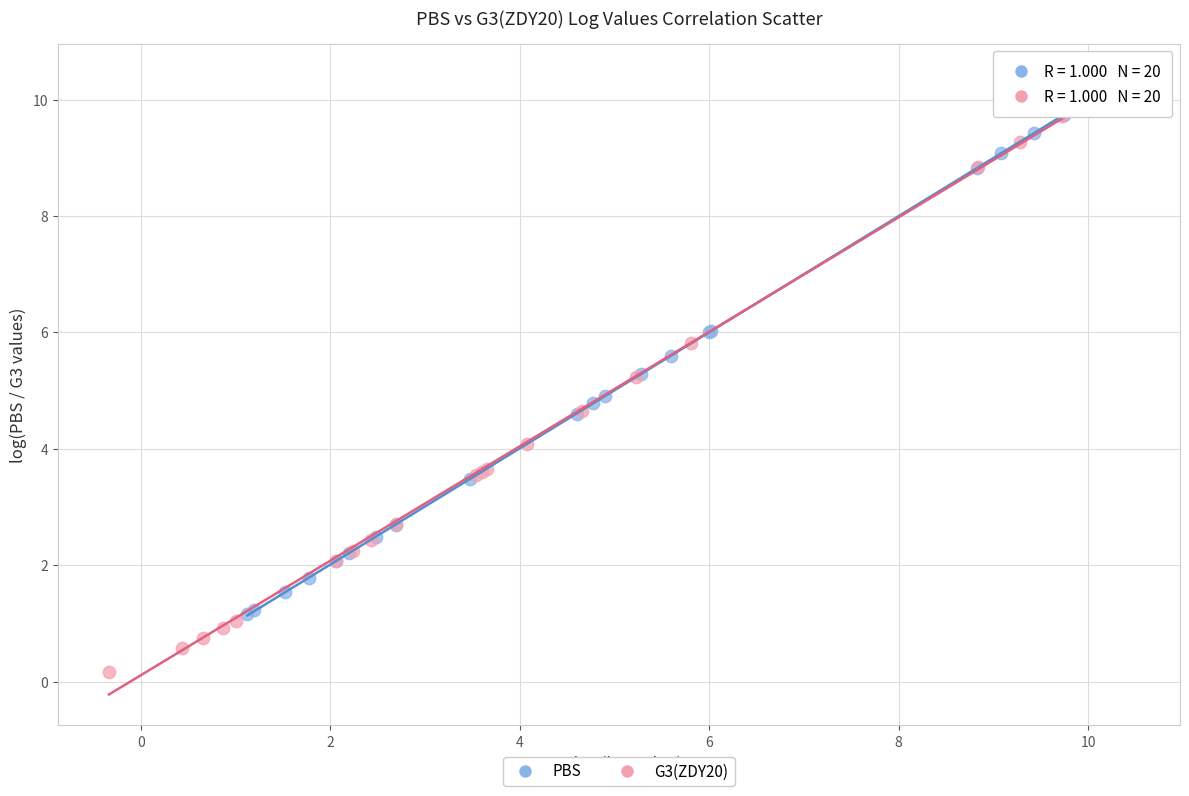

Which series reaches the minimum Y coordinate?

G3(ZDY20)